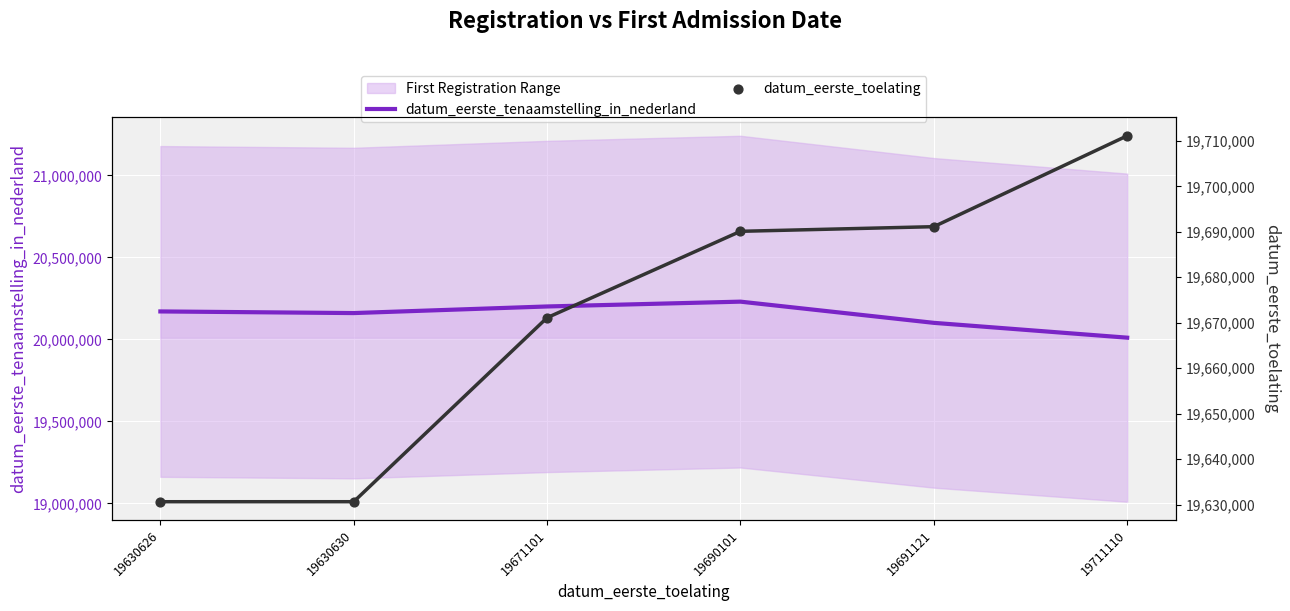

Which series contains the lowest Y value?

datum_eerste_toelating